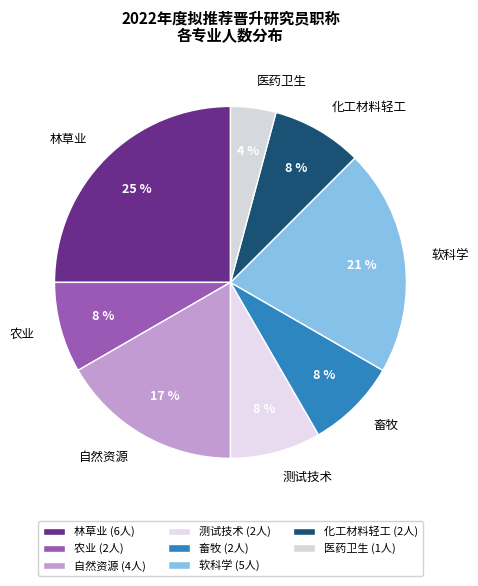

Approximately how many times larger is the value at 化工材料轻工 compared to 林草业?

0.3